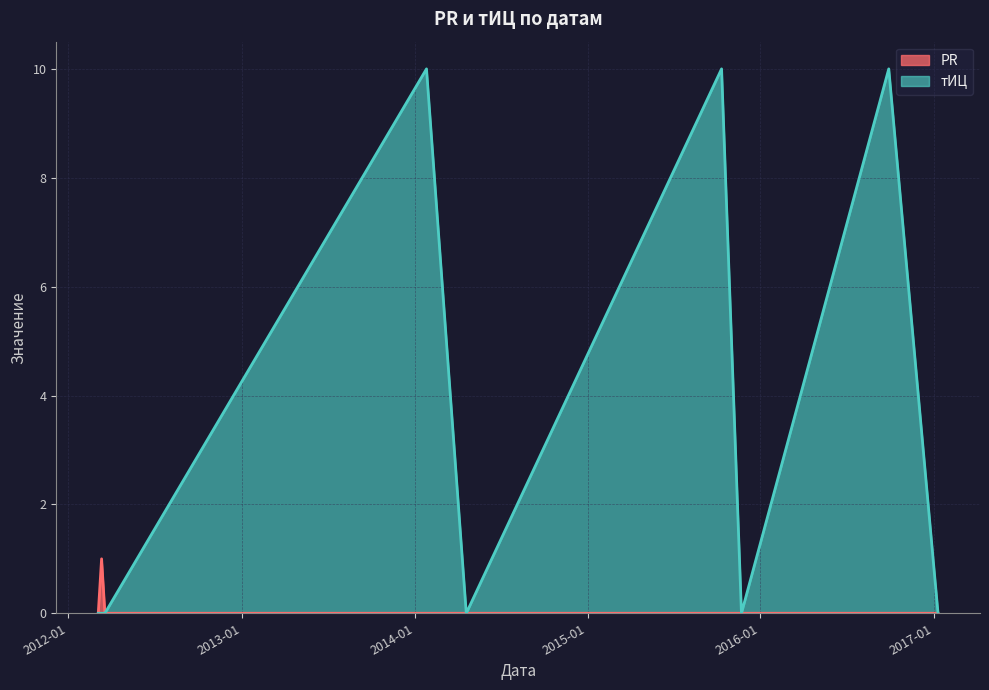

How many data points in тИЦ are above 0?

3